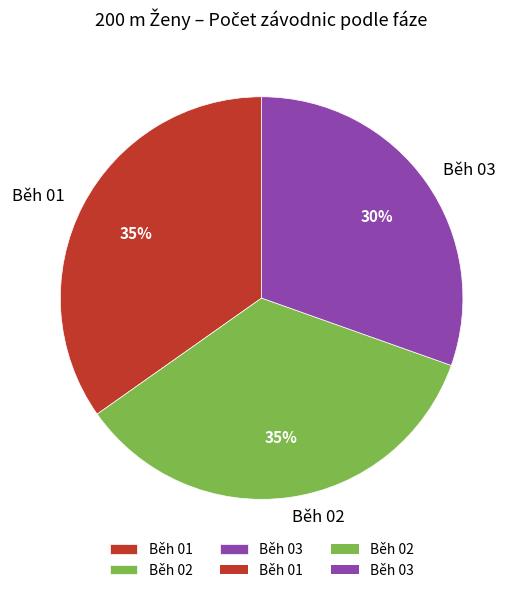

Does Běh 03 represent more than half of the total?

No